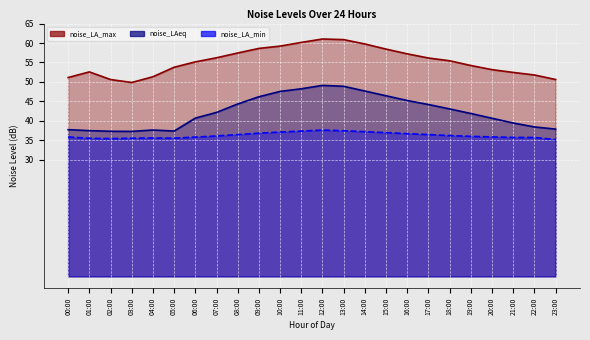

Between 18:00 and 12:00, which is larger?

12:00